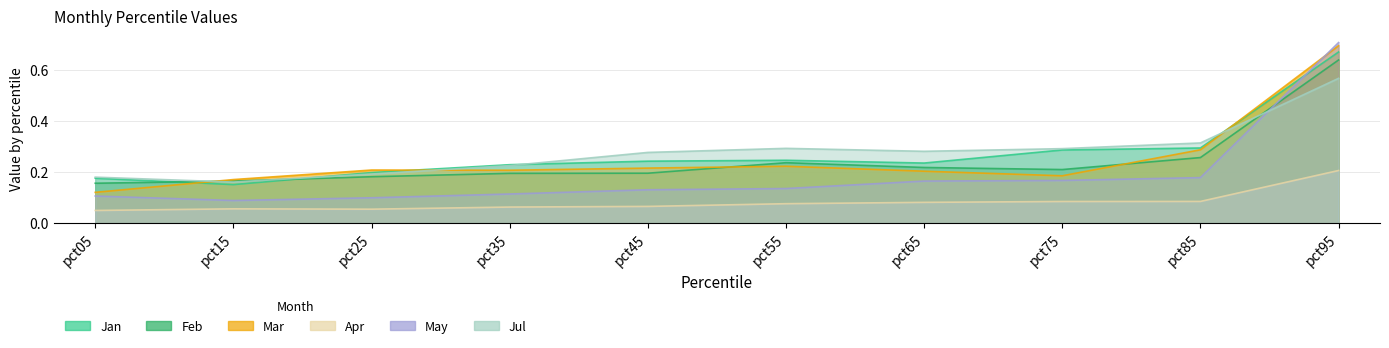

At which category does the chart reach its minimum across all series?

pct05